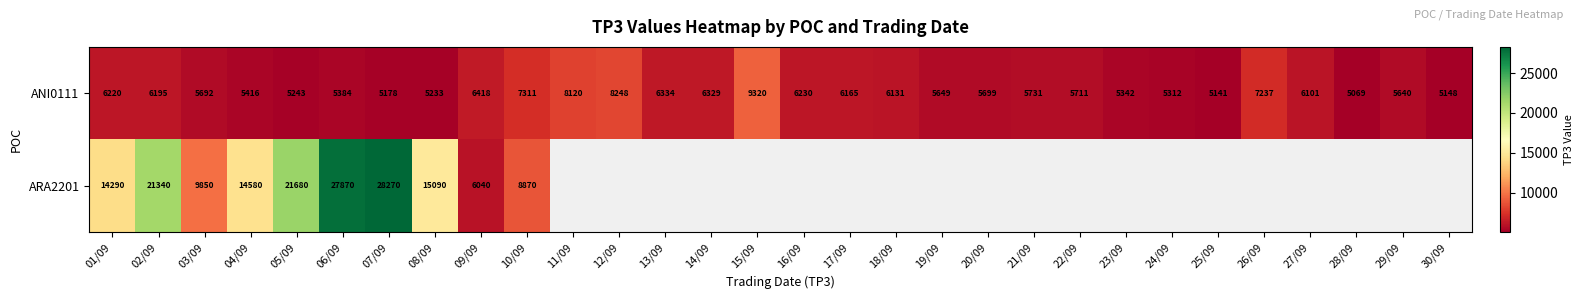

True or false: ANI0111 has a value of 7031.7 at 28/09.

False